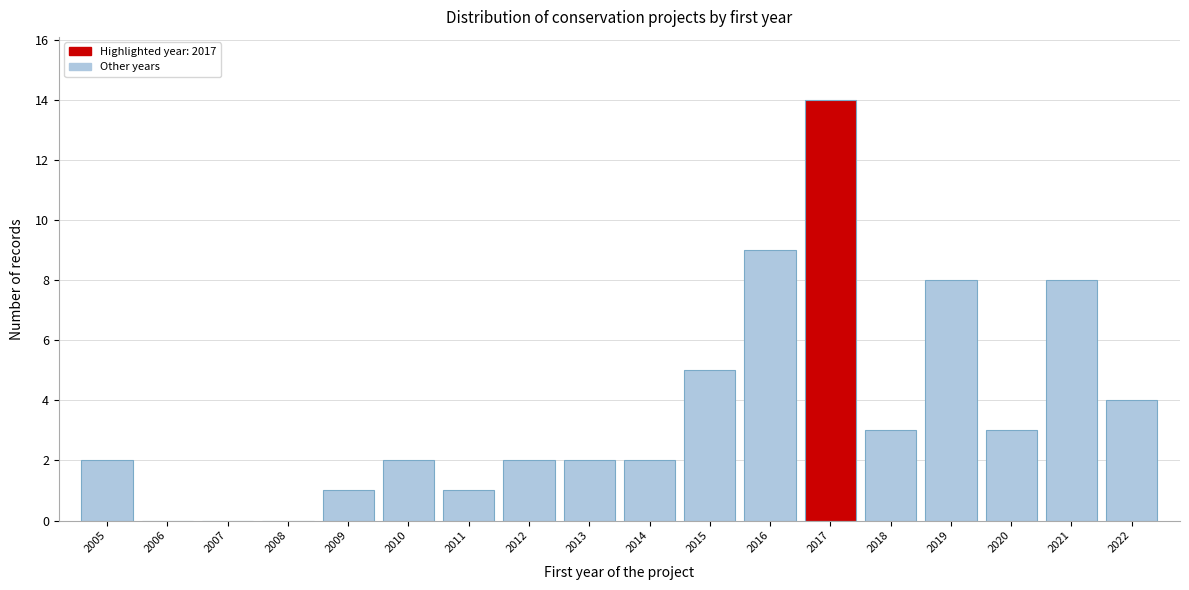

Reading left to right, transcribe this chart: for each bar, give the range it covers on the x-axis and its height. The values are not printed on the chart, so give them approximately, as read against the axis.

2004.5 to 2005.5: 2
2005.5 to 2006.5: 0
2006.5 to 2007.5: 0
2007.5 to 2008.5: 0
2008.5 to 2009.5: 1
2009.5 to 2010.5: 2
2010.5 to 2011.5: 1
2011.5 to 2012.5: 2
2012.5 to 2013.5: 2
2013.5 to 2014.5: 2
2014.5 to 2015.5: 5
2015.5 to 2016.5: 9
2016.5 to 2017.5: 14
2017.5 to 2018.5: 3
2018.5 to 2019.5: 8
2019.5 to 2020.5: 3
2020.5 to 2021.5: 8
2021.5 to 2022.5: 4